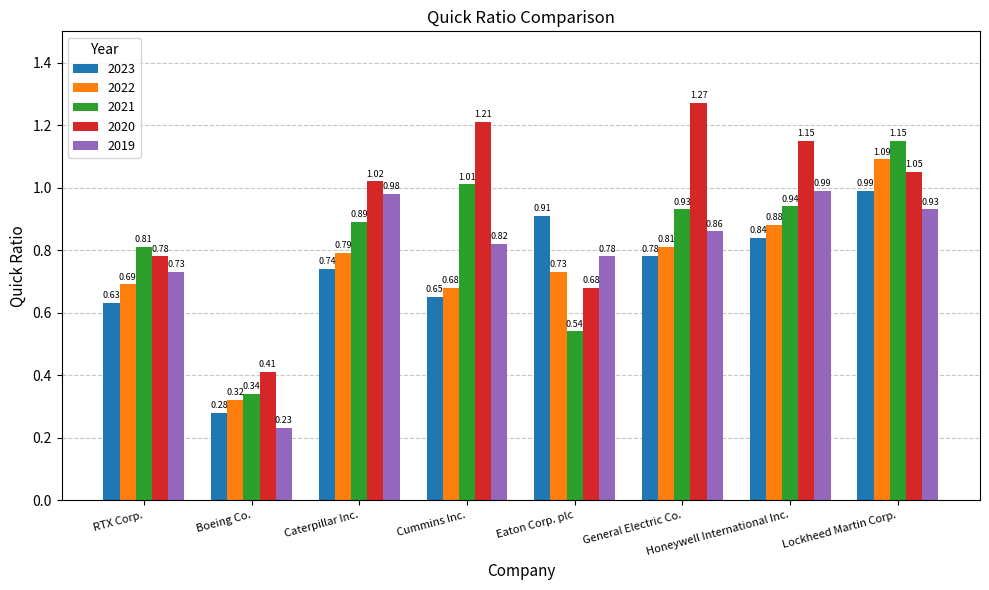

Is it true that 2020 equals 0.5 at Caterpillar Inc.?

False